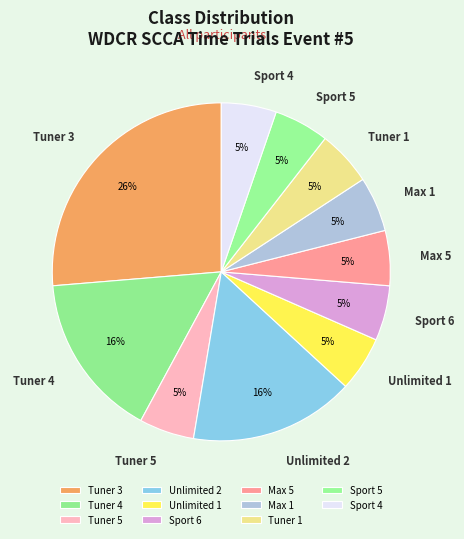

What is the ratio of the value at Max 1 to the value at Tuner 4?

0.3